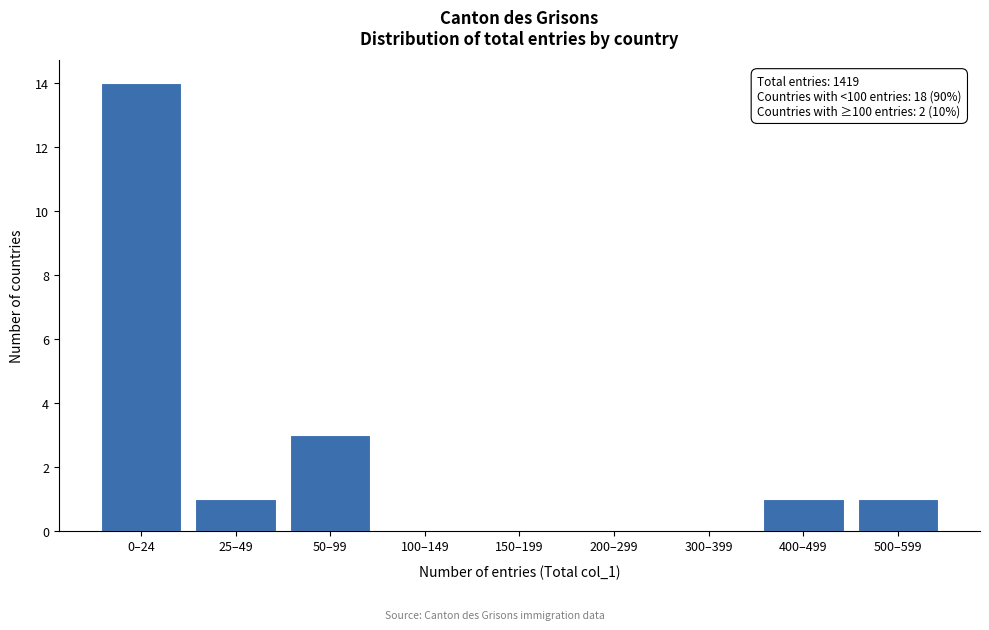

Reading left to right, extract all data points from this chart.

0–24=14	25–49=1	50–99=3	100–149=0	150–199=0	200–299=0	300–399=0	400–499=1	500–599=1